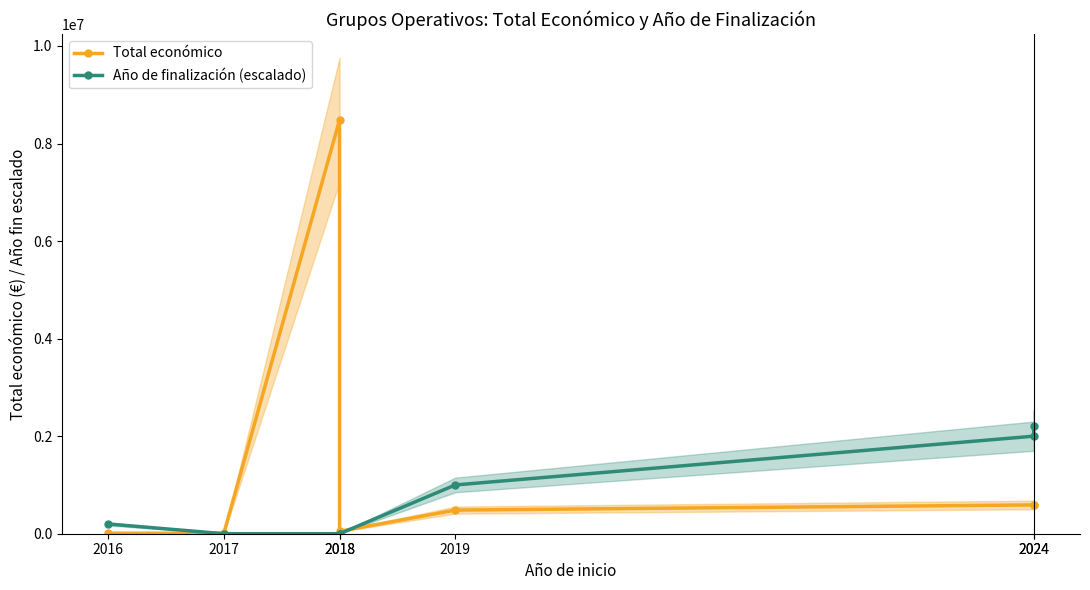

What is the total value across all series at 2017?

10000